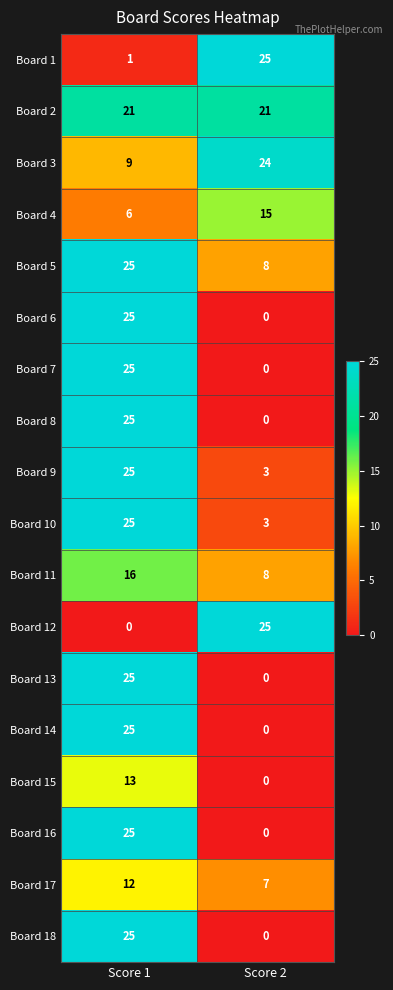

Count the number of categories in the chart.

2